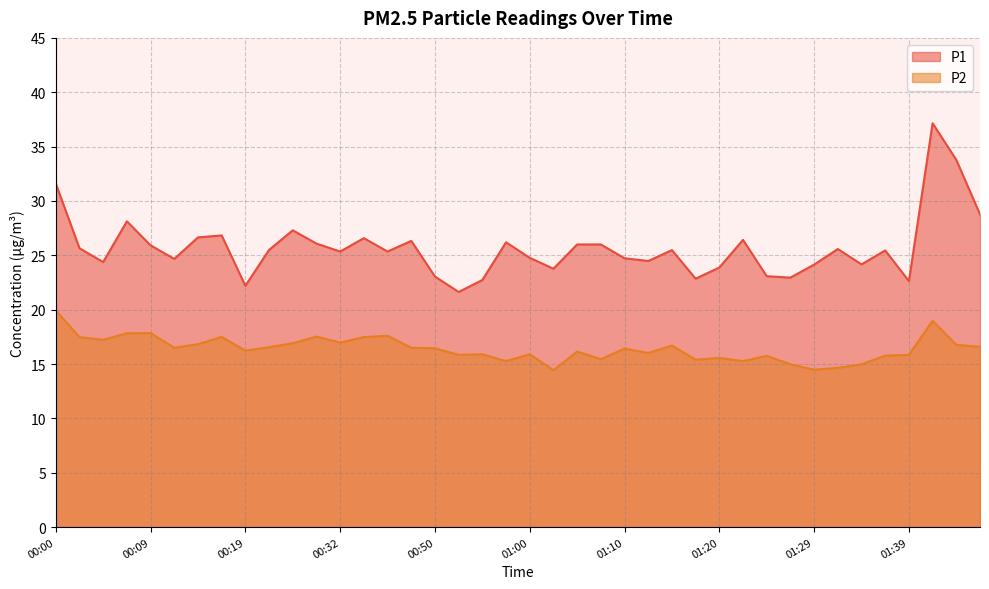

What is the difference between the maximum and second lowest values in the P1 series?

14.9